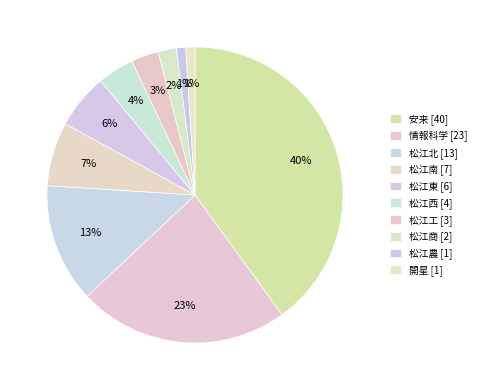

How many slices are in this pie chart?

10